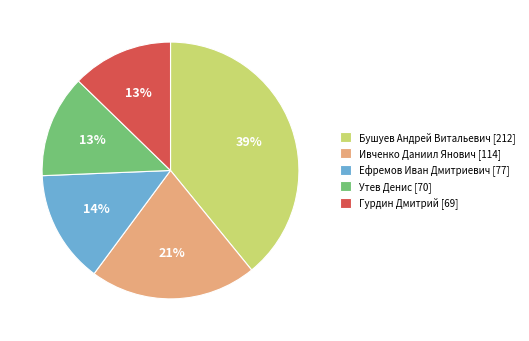

Combined, do Ефремов Иван Дмитриевич and Утев Денис account for over 50%?

No